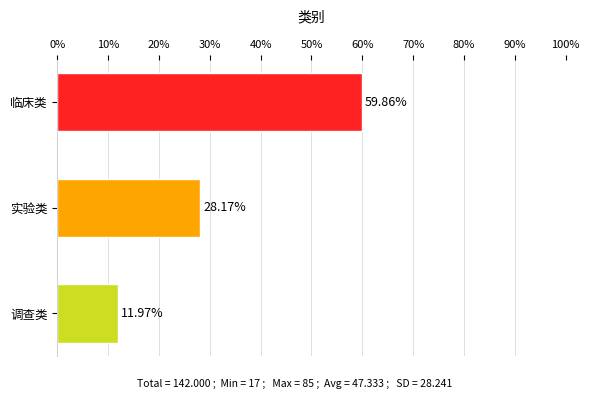

What is the average value?

33.3